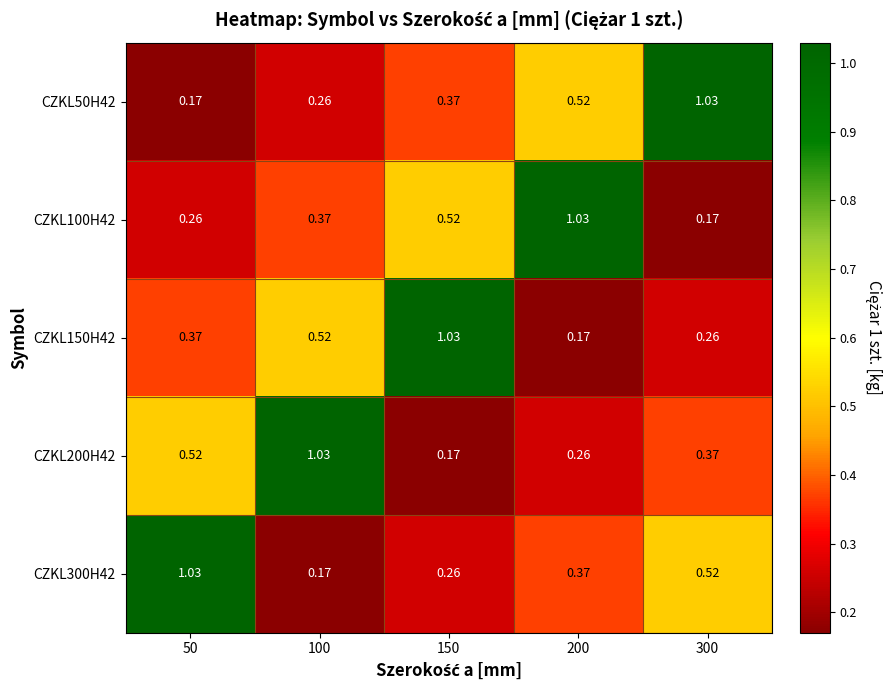

Between 100 and 50, which is larger?

100